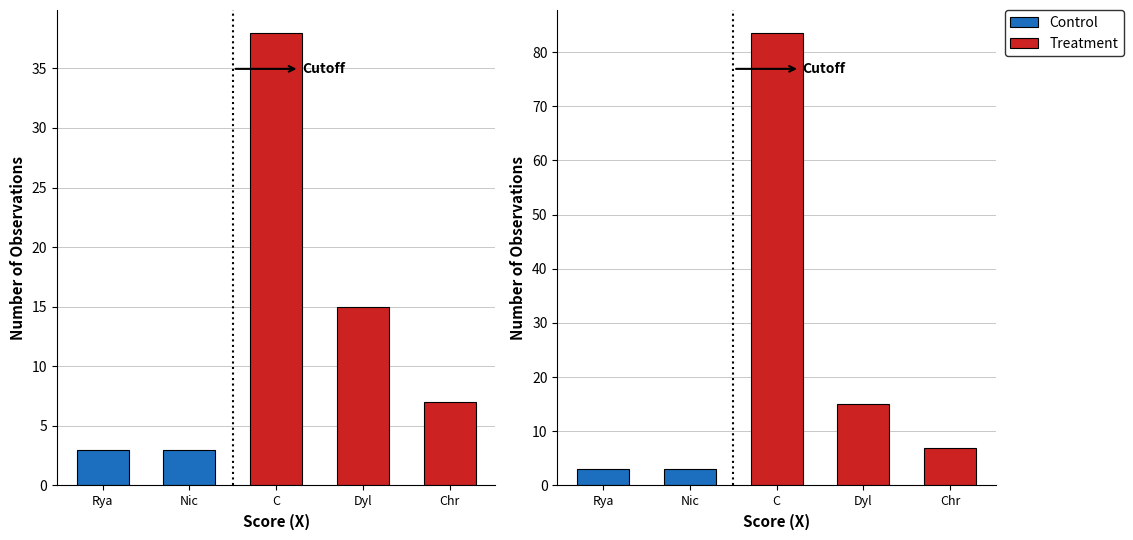

What is the sum of the Control values at Nick DePue and Chris Davis?

6